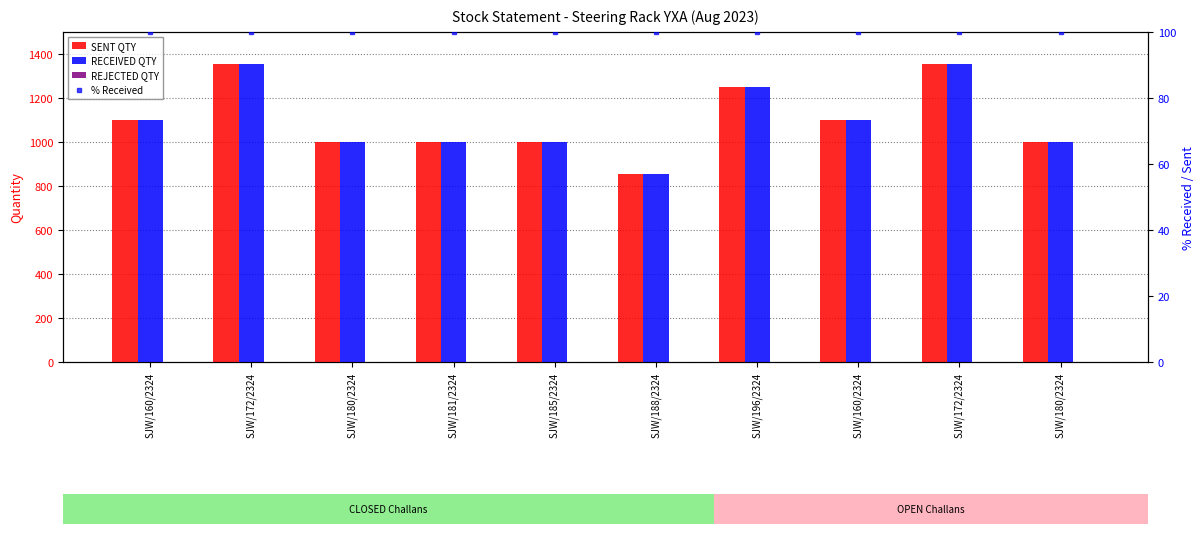

How many groups of bars are there?

10